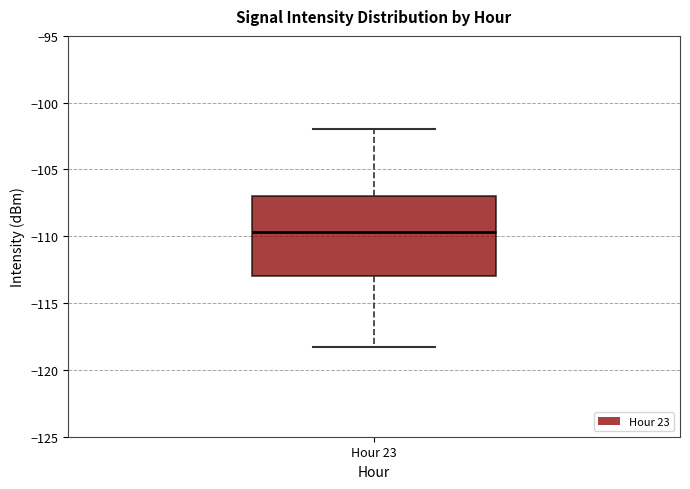

Where does the median line of the box for Hour 23 sit on the y-axis? The values are not printed on the chart, so give them approximately, as read against the axis.

-109.5